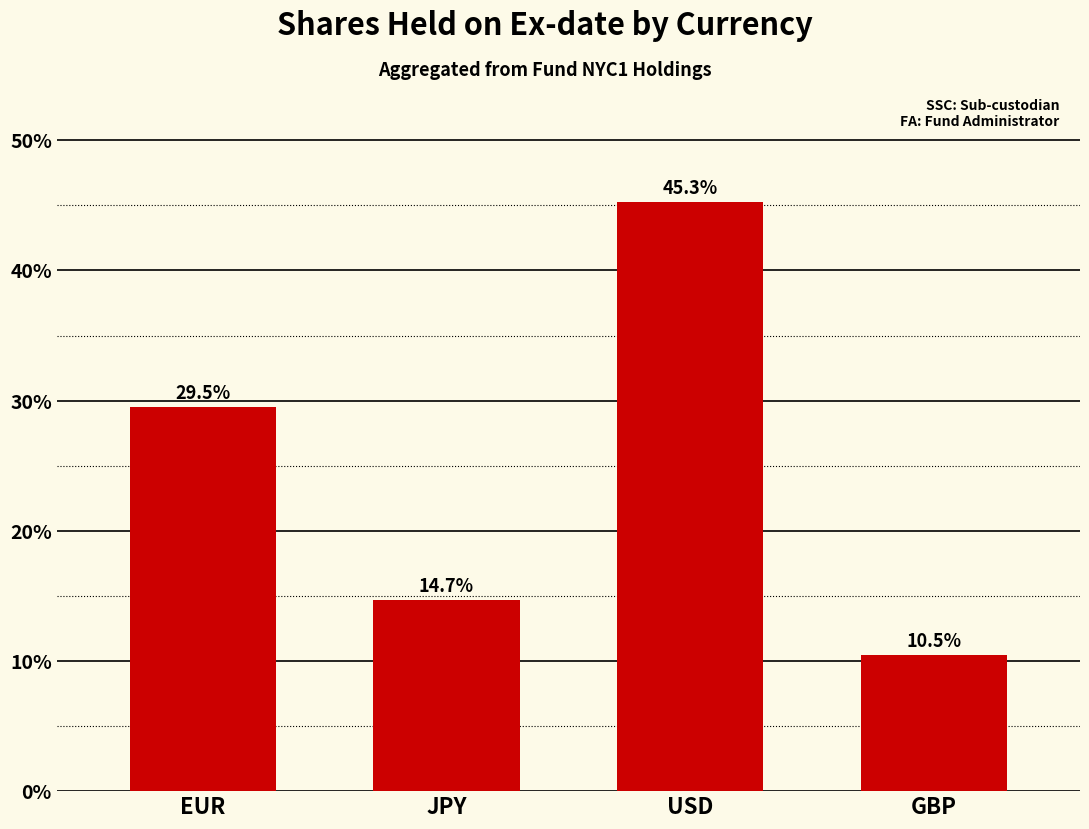

Reading left to right, extract all data points from this chart.

EUR=29.5	JPY=14.7	USD=45.3	GBP=10.5